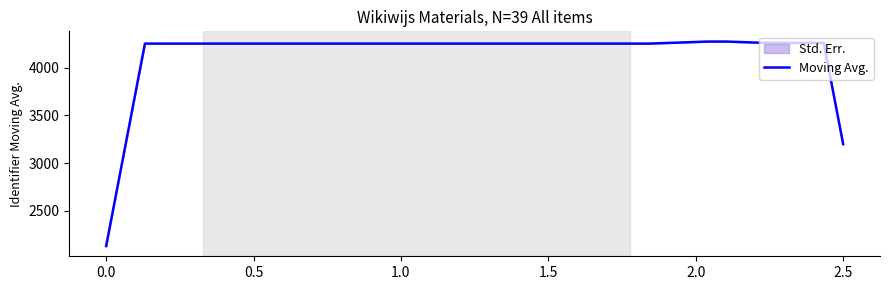

What is the minimum value for Moving Avg.?

2127.6